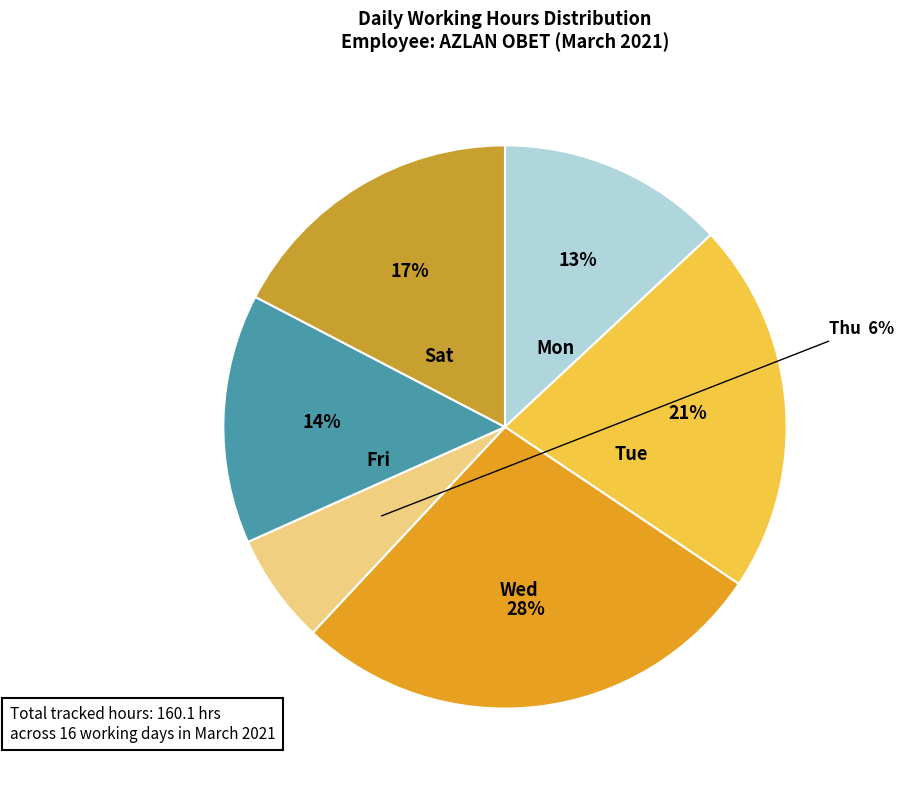

What is the largest slice in the pie chart?

10-Wed